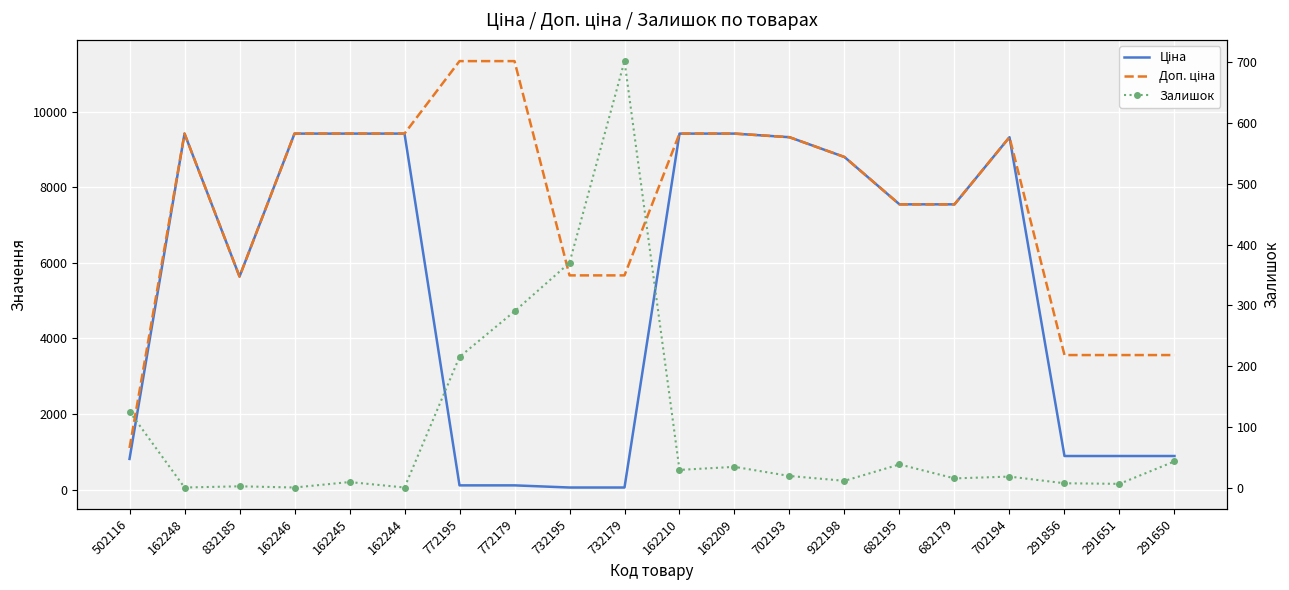

What is the difference between the maximum and second lowest values in the Ціна series?

9360.2